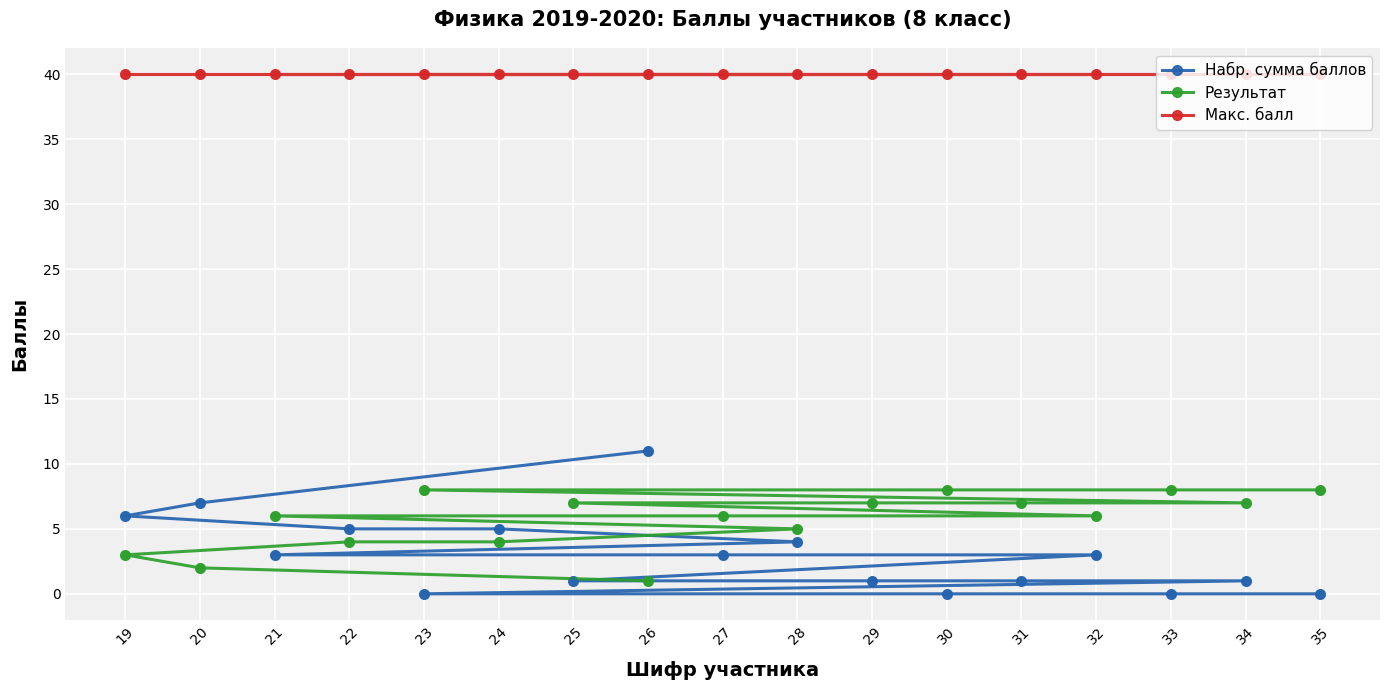

Which series has the largest Y range (max minus min)?

Набр. сумма баллов